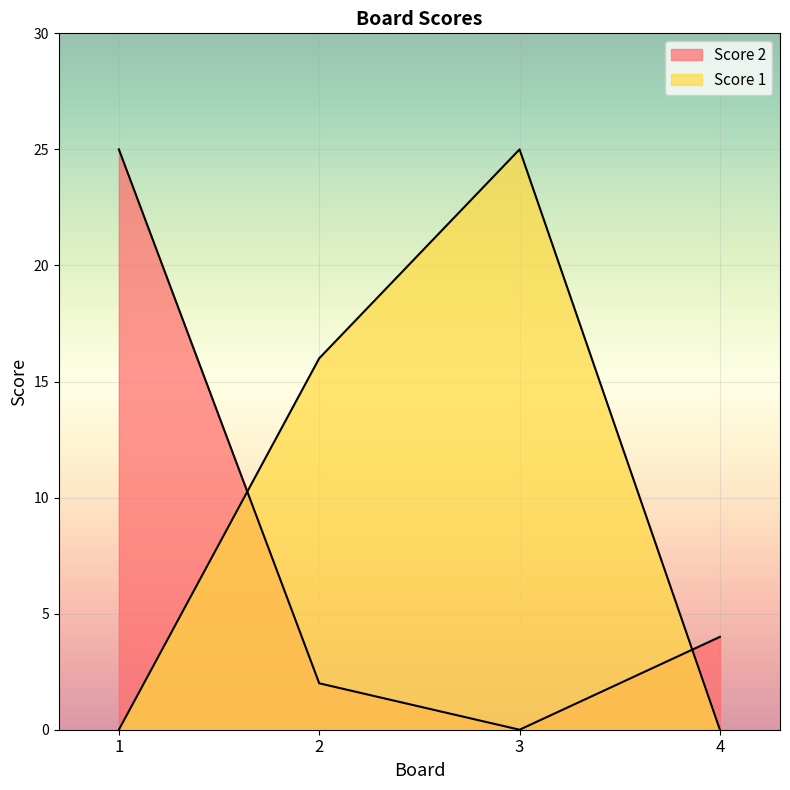

How many data points in Score 1 are less than 16?

2